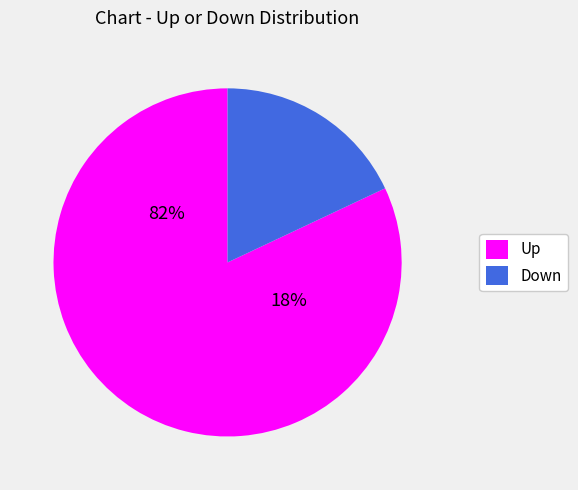

Which slice represents more than half of the pie?

up